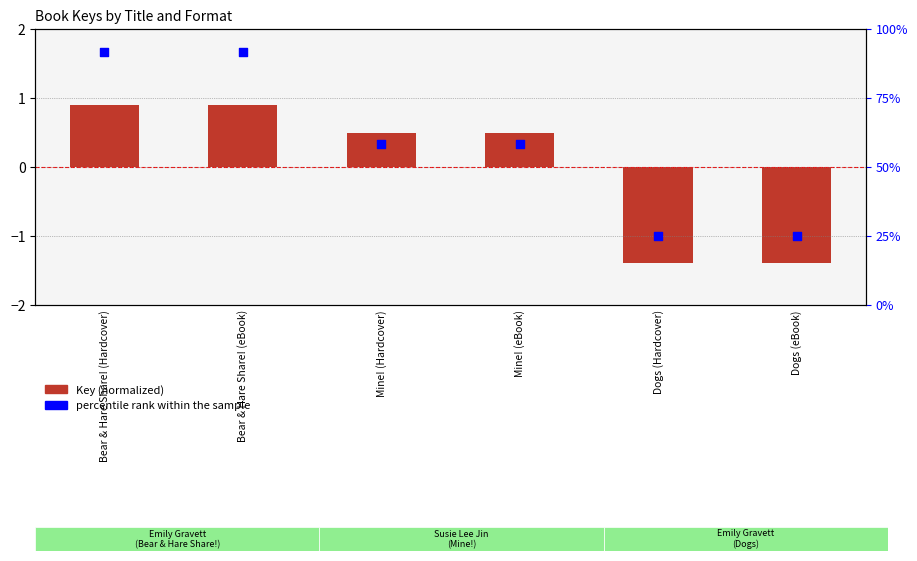

Is the value of Key (normalized) at Mine! (eBook) greater than the value of percentile rank within the sample at Mine! (eBook)?

No